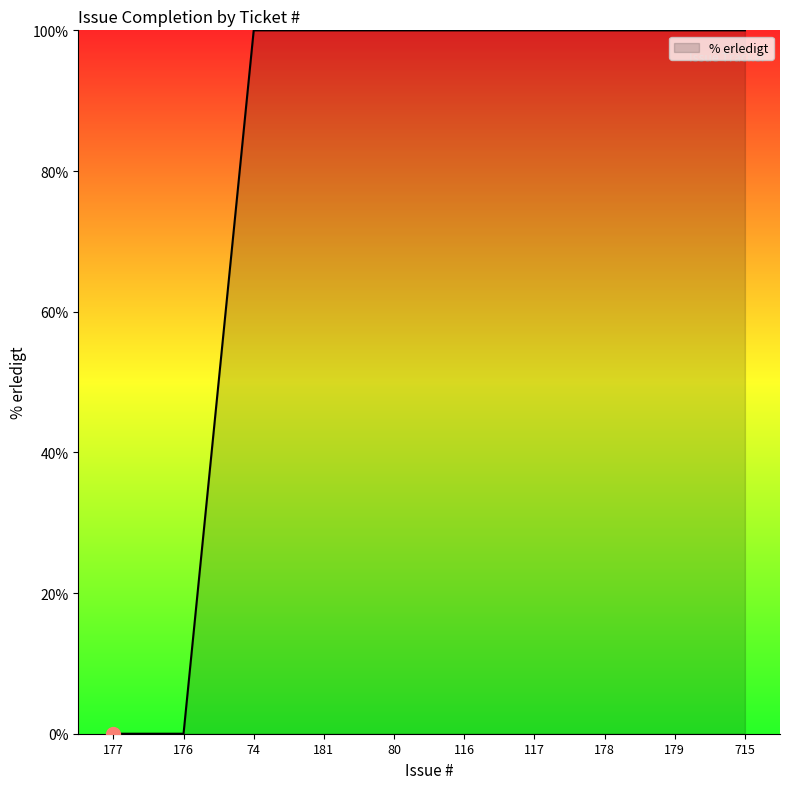

What position from the right is 117?

4